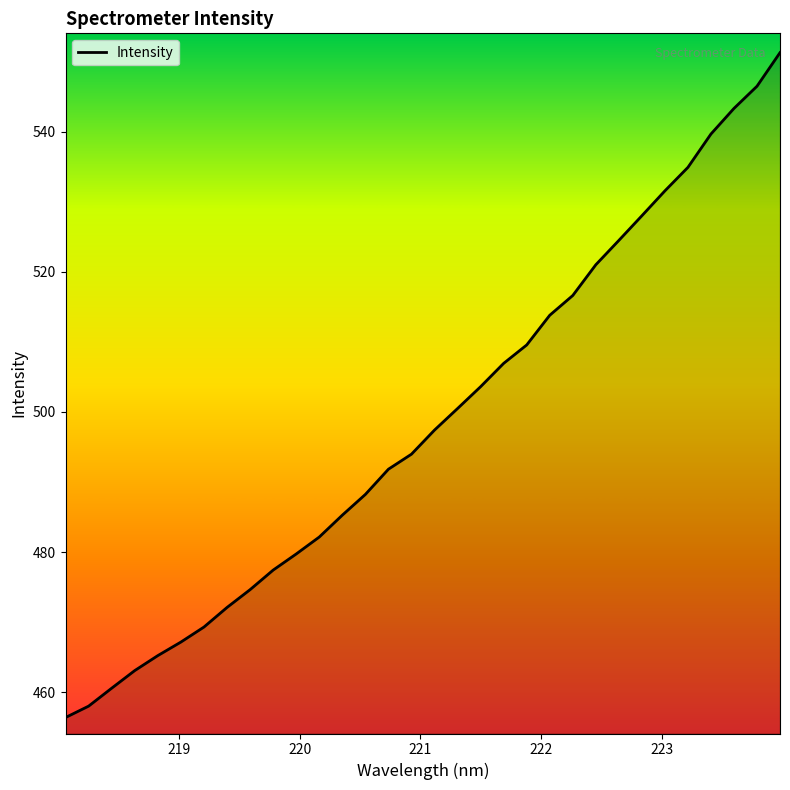

What is the difference between the maximum and minimum values?

94.9